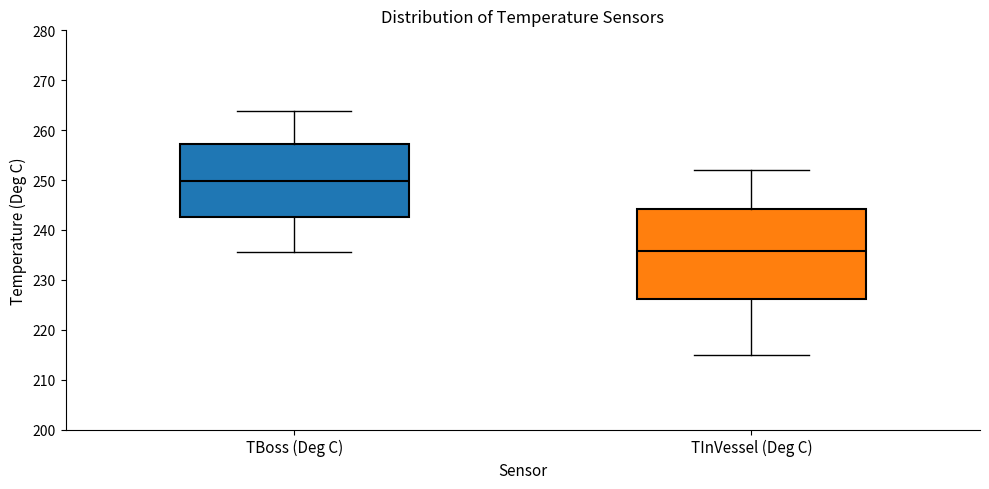

Reading left to right, transcribe this box plot: for each box, give where its median line is, the range the box spans, and where its two whiskers end, as read against the y-axis. The values are not printed on the chart, so give them approximately, as read against the axis.

TBoss (Deg C): median 250, box 243 to 257, whiskers 236 to 264
TInVessel (Deg C): median 236, box 226 to 244, whiskers 215 to 252